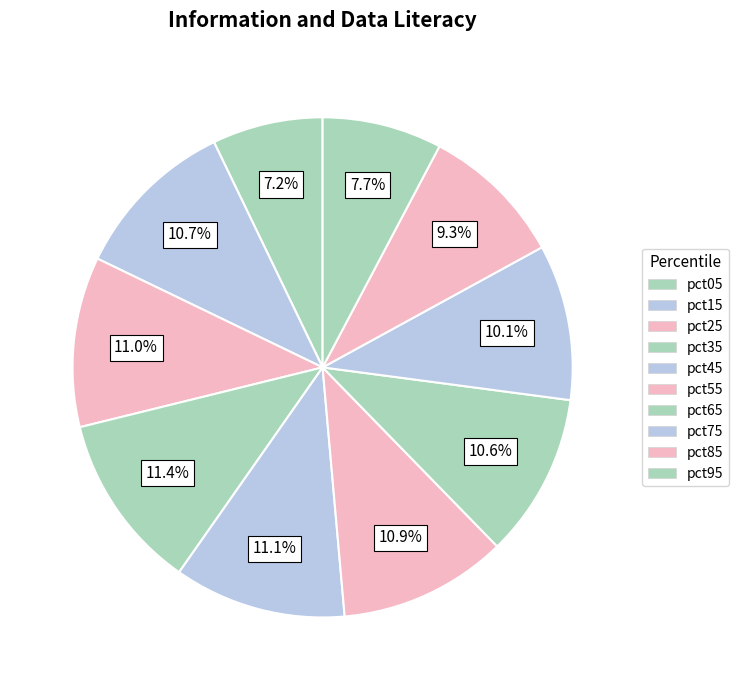

True or false: pct05 accounts for 7% of the total.

True